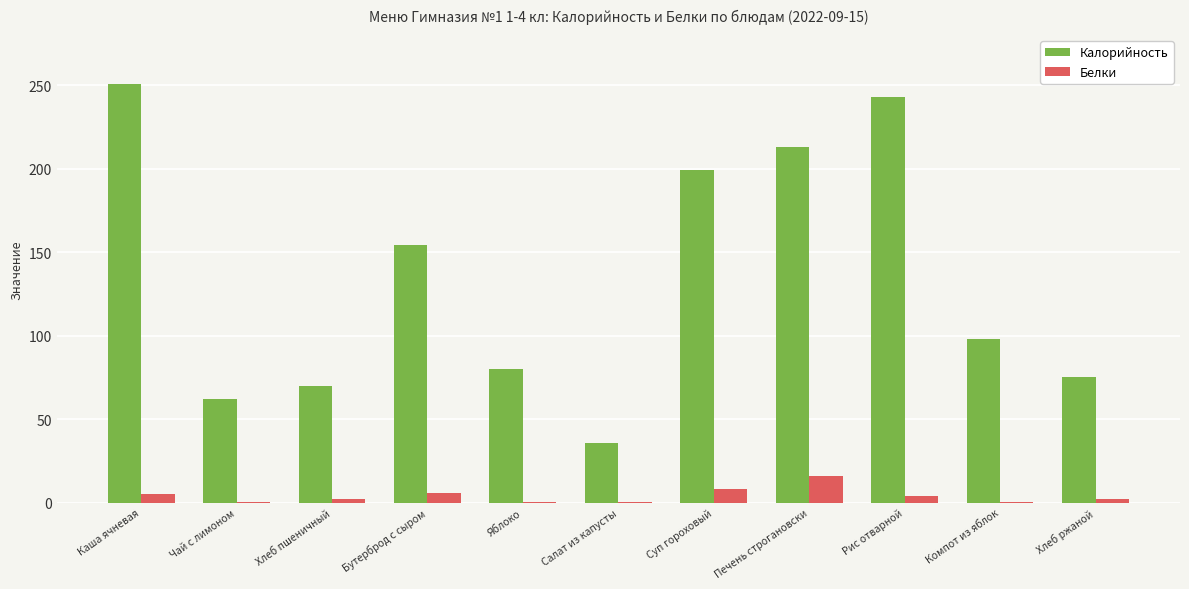

Which label corresponds to the largest value in the chart?

Каша ячневая